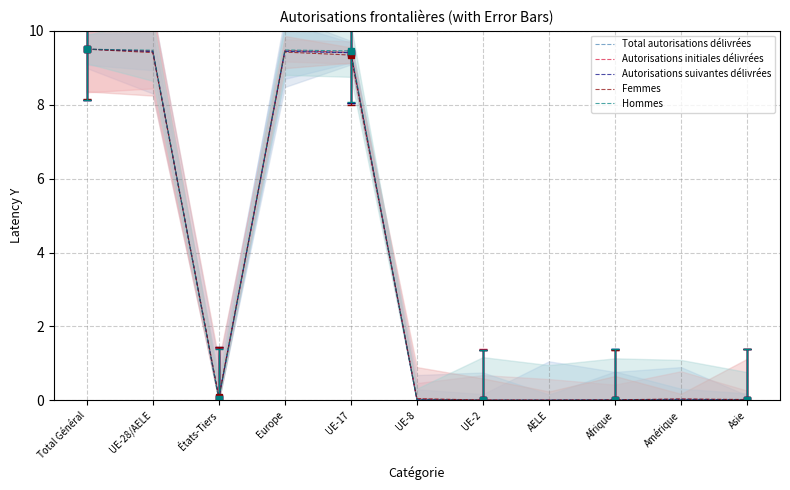

Reading left to right, list all the values displayed in this chart.

Total autorisations délivrées: Total Général=9.5	UE-28/AELE=9.4	États-Tiers=0.1	Europe=9.5	UE-17=9.4	UE-8=0.0	UE-2=0.0	AELE=0.0	Afrique=0.0	Amérique=0.0	Asie=0.0
Autorisations initiales délivrées: Total Général=9.5	UE-28/AELE=9.5	États-Tiers=0.0	Europe=9.5	UE-17=9.4	UE-8=0.0	UE-2=0.0	AELE=0.0	Afrique=0.0	Amérique=0.0	Asie=0.0
Autorisations suivantes délivrées: Total Général=9.5	UE-28/AELE=9.4	États-Tiers=0.1	Europe=9.4	UE-17=9.4	UE-8=0.0	UE-2=0.0	AELE=0.0	Afrique=0.0	Amérique=0.0	Asie=0.0
Femmes: Total Général=9.5	UE-28/AELE=9.4	États-Tiers=0.1	Europe=9.4	UE-17=9.3	UE-8=0.0	UE-2=0.0	AELE=0.0	Afrique=0.0	Amérique=0.0	Asie=0.0
Hommes: Total Général=9.5	UE-28/AELE=9.5	États-Tiers=0.0	Europe=9.5	UE-17=9.5	UE-8=0.0	UE-2=0.0	AELE=0.0	Afrique=0.0	Amérique=0.0	Asie=0.0